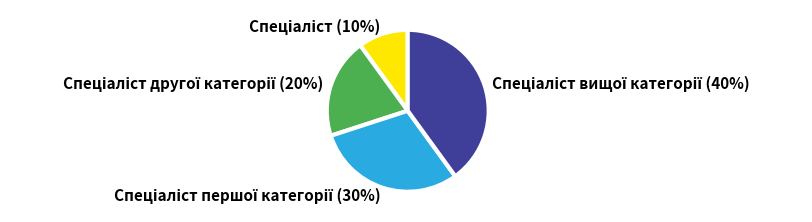

Is there a majority slice in this chart?

No